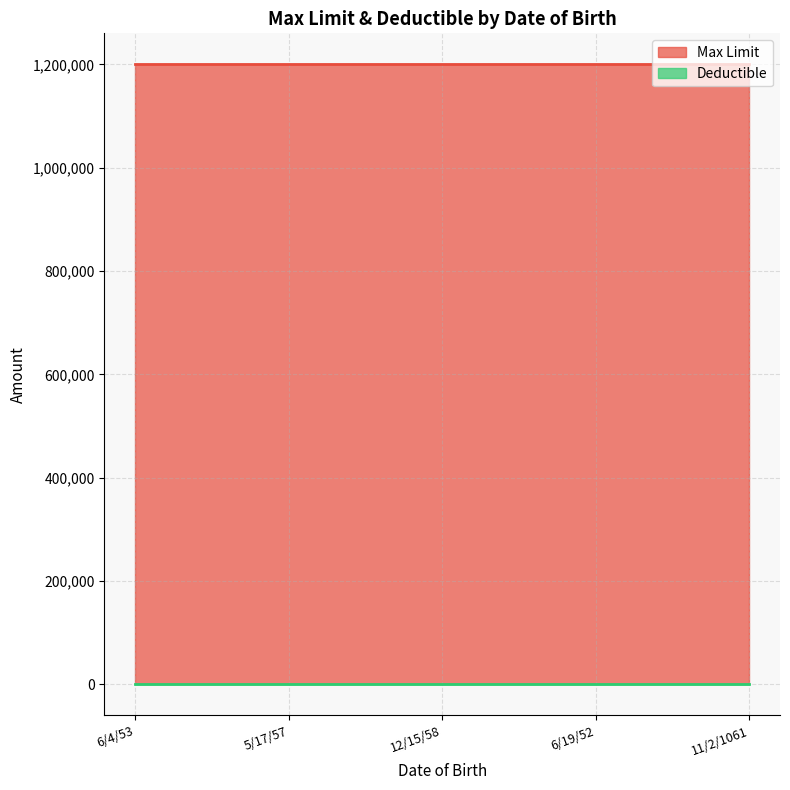

The value of Deductible at 6/4/53 is 0. True or false?

True